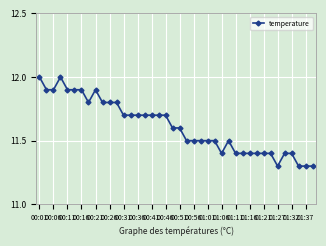

True or false: there are more than 0 points higher than both neighbors.

True